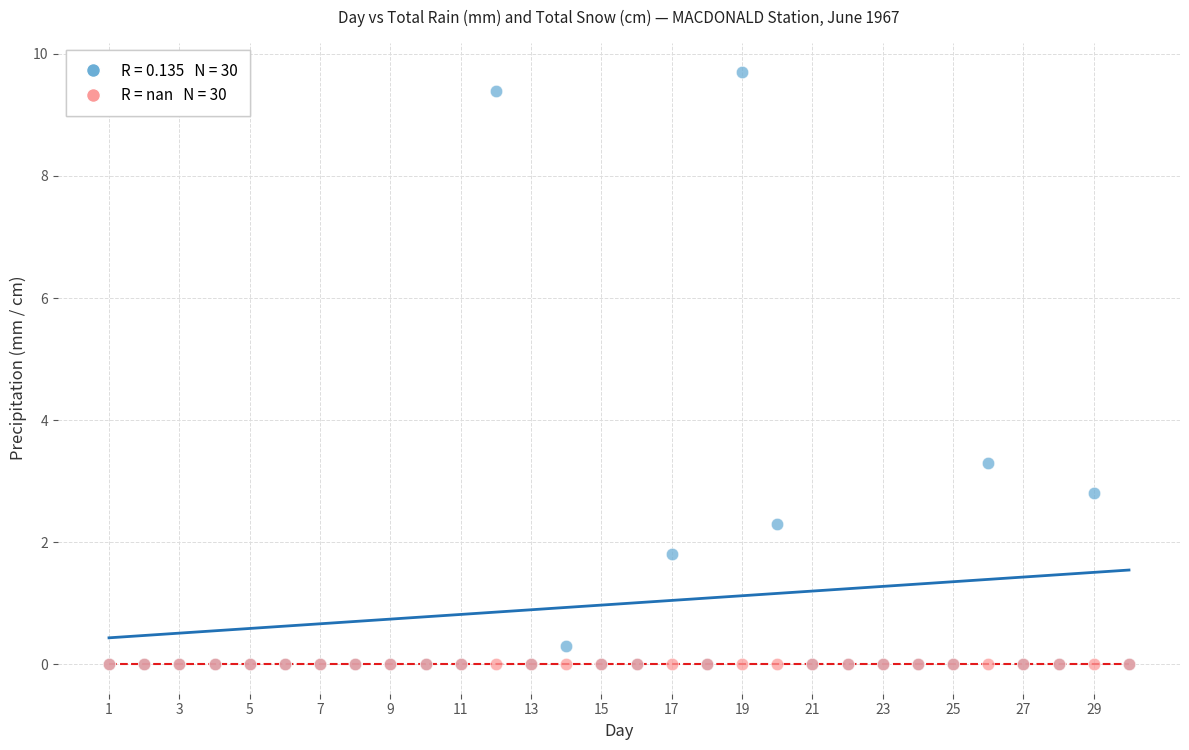

Across all series, what Y value is closest to 4?

3.3